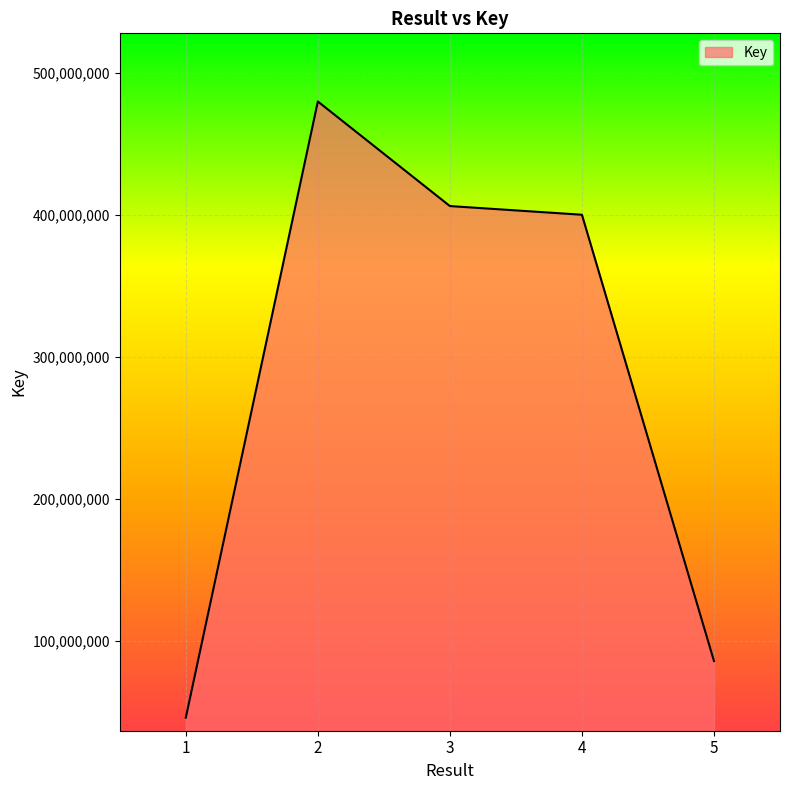

Reading right to left, transcribe all the data shown in this chart.

85891824	400090693	406196699	479823994	46043166